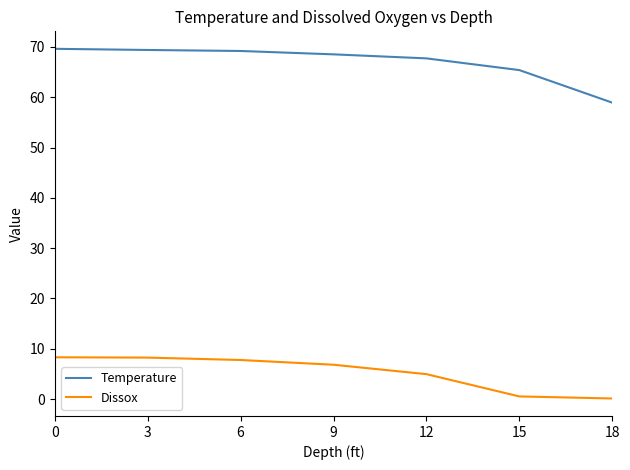

Rank the series by their maximum value, from lowest to highest.

Dissox, Temperature